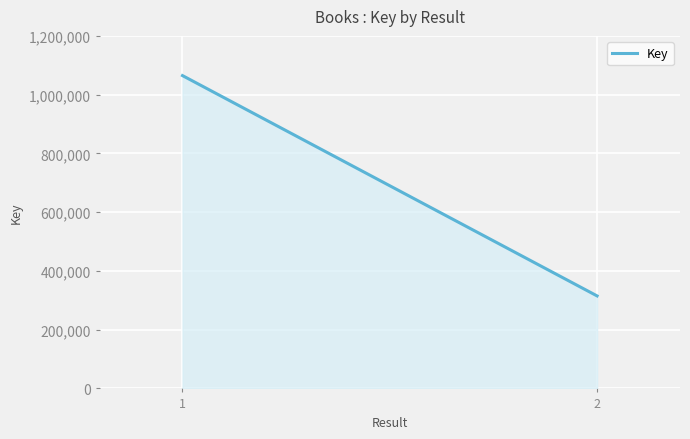

Is it true that the value at 1 is 1064815?

True